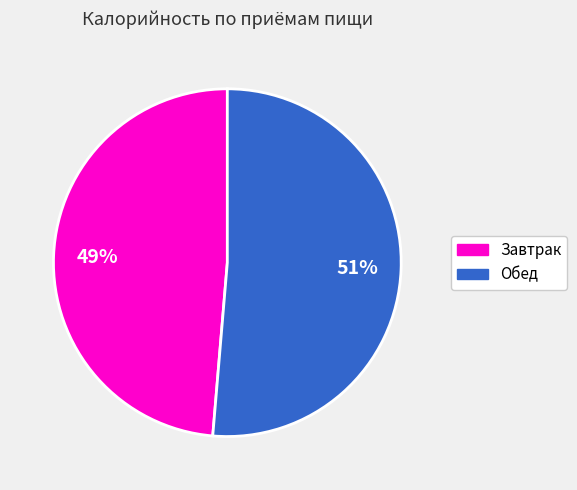

Does Обед account for over 50% of the chart?

Yes